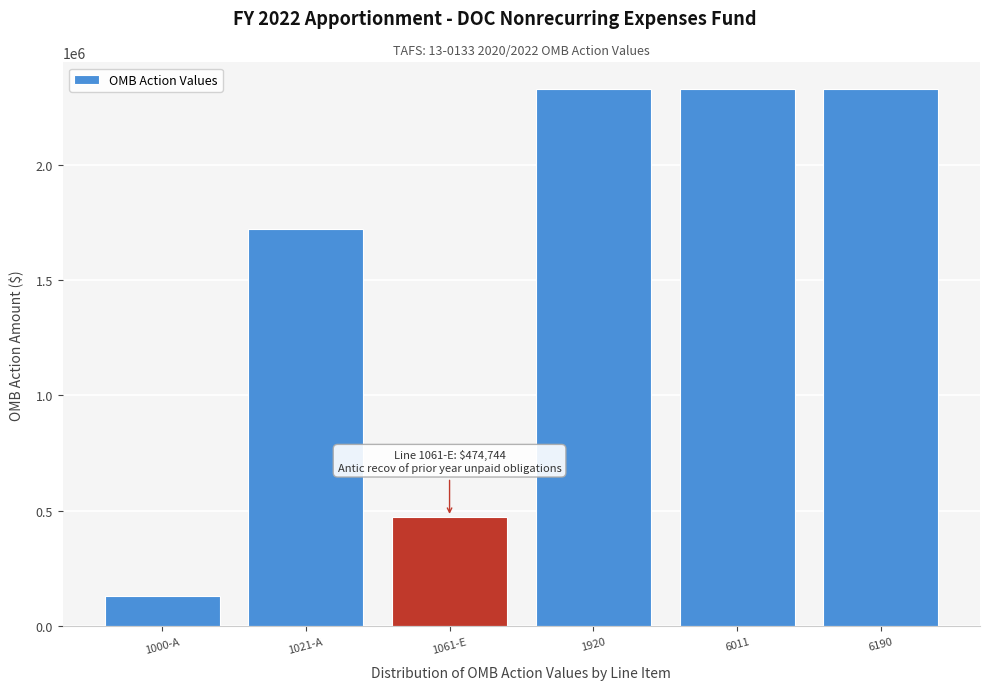

Reading right to left, transcribe all the data shown in this chart.

2326446	2326446	2326446	474744	1721403	130299